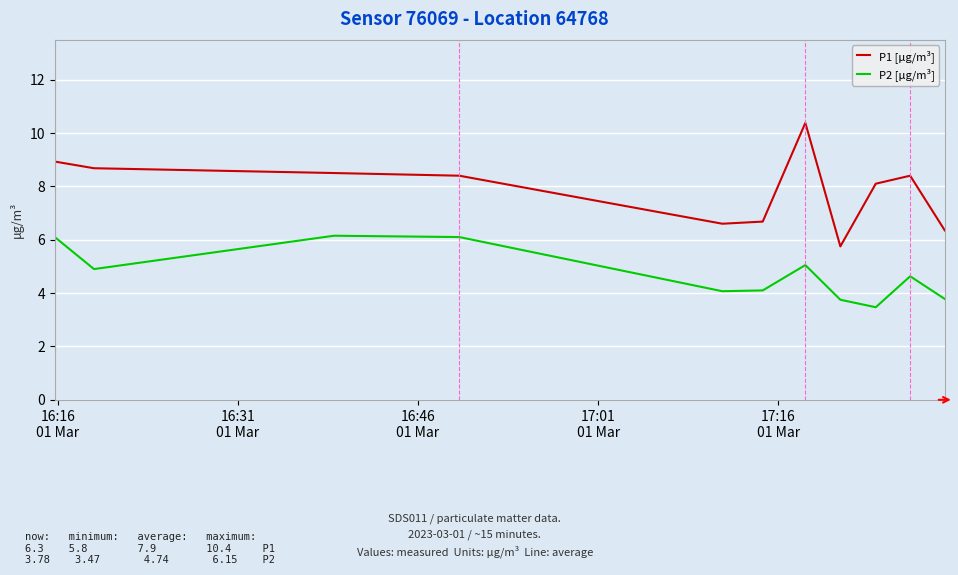

What is the difference between the maximum and minimum values in the P2 [μg/m³] series?

2.7